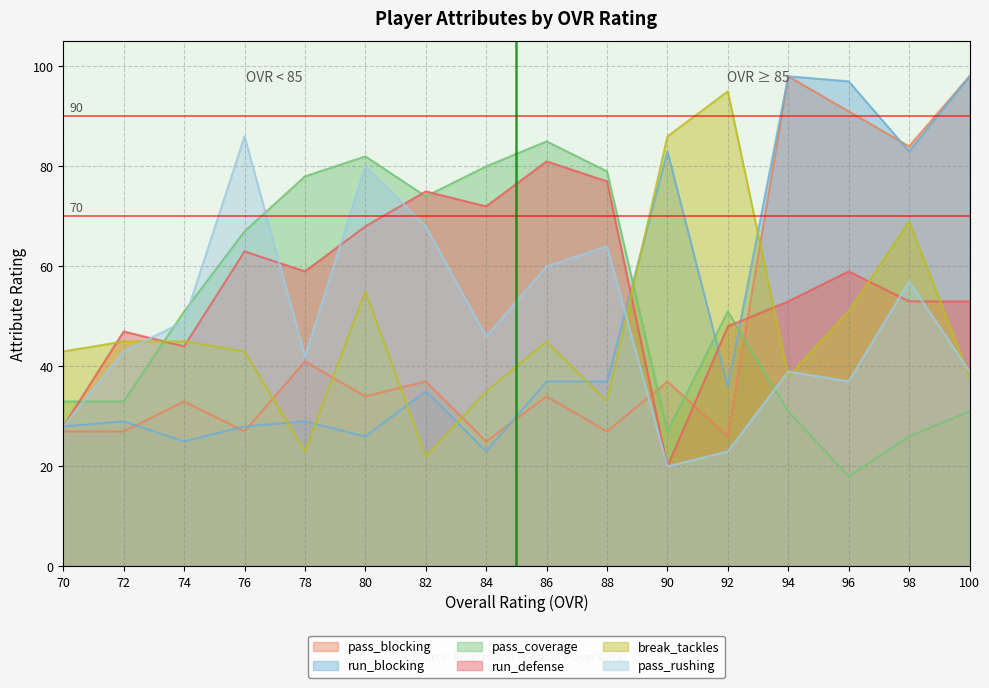

Reading right to left, what are all the values shown in this chart?

pass_blocking: 100=98	98=84	96=91	94=98	92=26	90=37	88=27	86=34	84=25	82=37	80=34	78=41	76=27	74=33	72=27	70=27
run_blocking: 100=98	98=83	96=97	94=98	92=36	90=83	88=37	86=37	84=23	82=35	80=26	78=29	76=28	74=25	72=29	70=28
pass_coverage: 100=31	98=26	96=18	94=31	92=51	90=27	88=79	86=85	84=80	82=74	80=82	78=78	76=67	74=51	72=33	70=33
run_defense: 100=53	98=53	96=59	94=53	92=48	90=20	88=77	86=81	84=72	82=75	80=68	78=59	76=63	74=44	72=47	70=28
break_tackles: 100=38	98=69	96=51	94=38	92=95	90=86	88=33	86=45	84=35	82=22	80=55	78=23	76=43	74=45	72=45	70=43
pass_rushing: 100=39	98=57	96=37	94=39	92=23	90=20	88=64	86=60	84=46	82=68	80=80	78=42	76=86	74=49	72=43	70=28